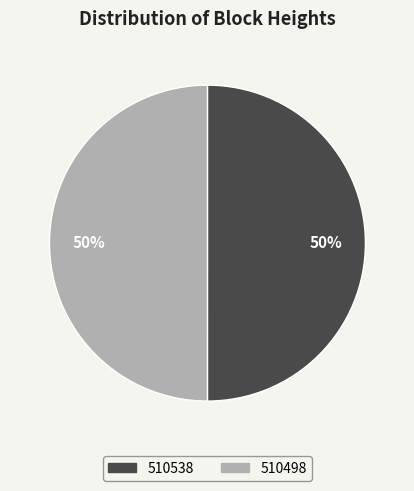

What is the ratio of the value at 510498 to the value at 510538?

1.0